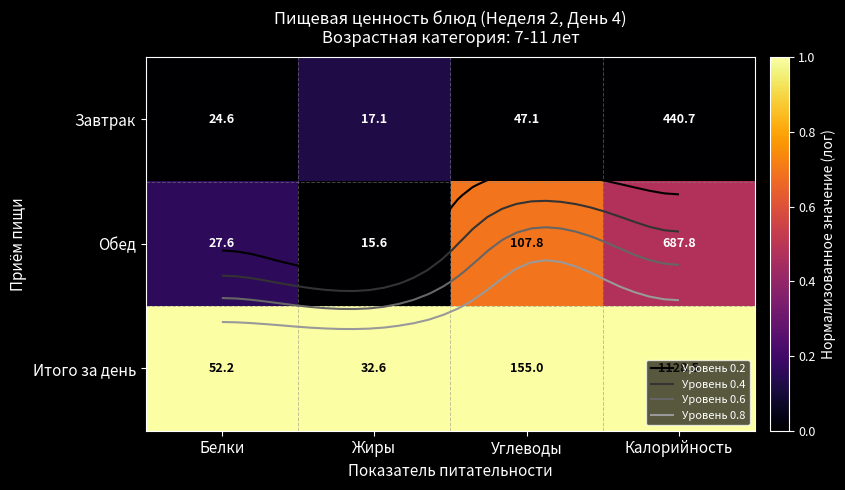

Is the value of Обед at Калорийность greater than the value of Завтрак at Белки?

Yes